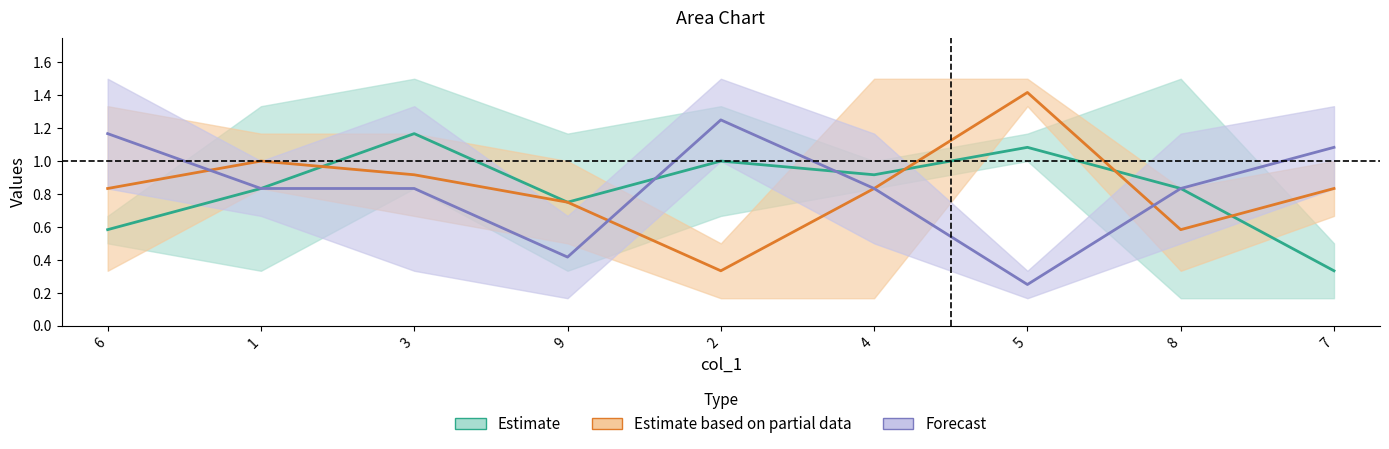

What is the approximate value of Estimate based on partial data at 1?

1.0